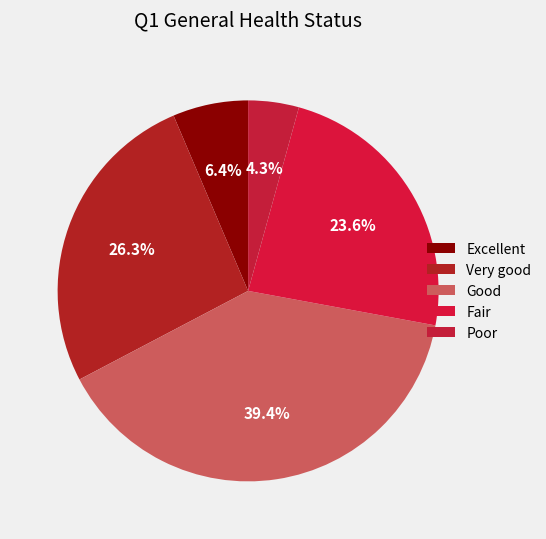

To the nearest percent, what is the average slice percentage?

20%